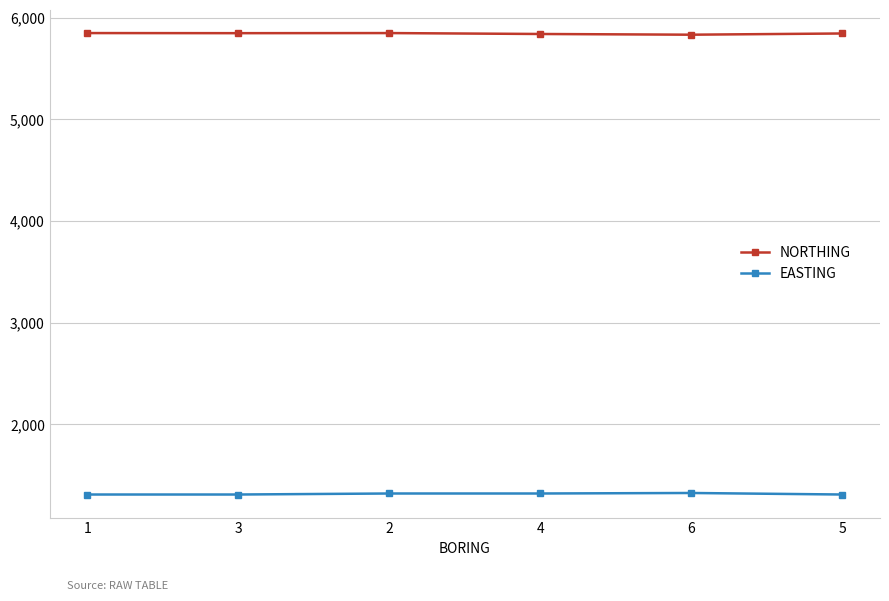

Is this an area chart (filled region under the line)?

No